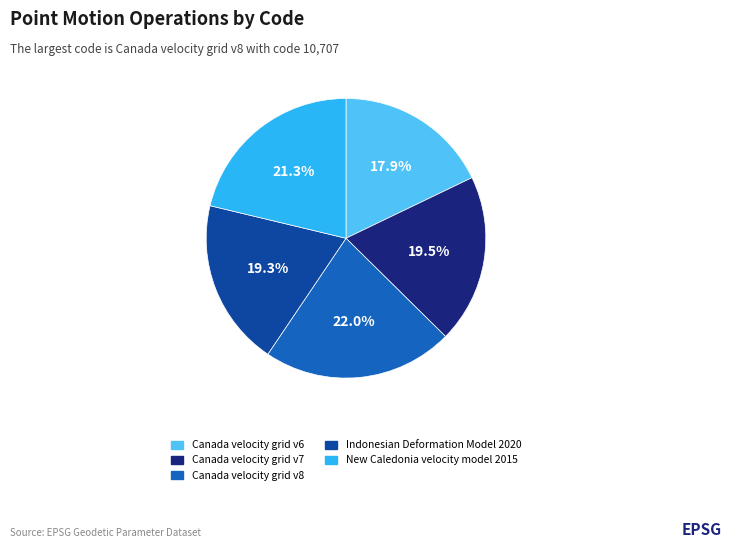

To the nearest percent, what is the combined percentage of Canada velocity grid v7 and Canada velocity grid v6?

37%